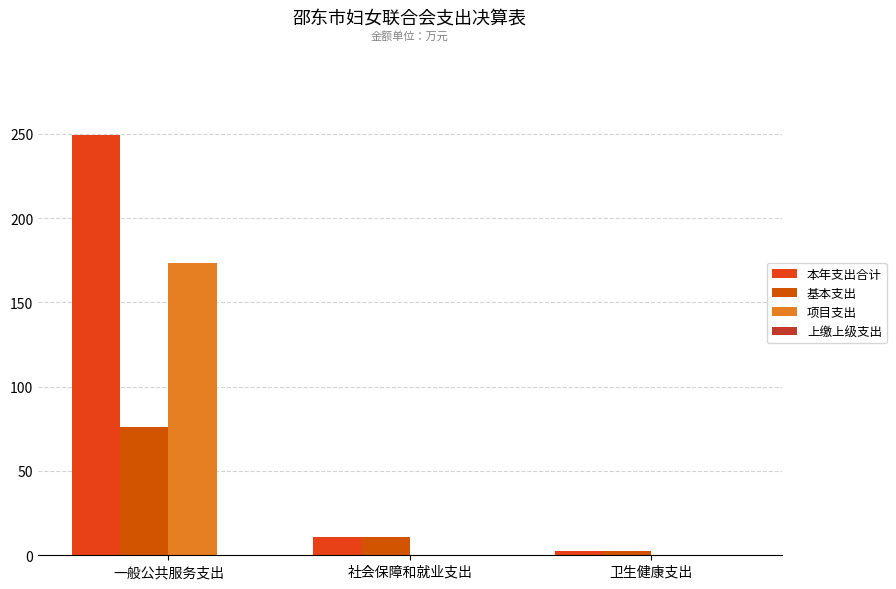

Which label corresponds to the smallest value in the chart?

社会保障和就业支出